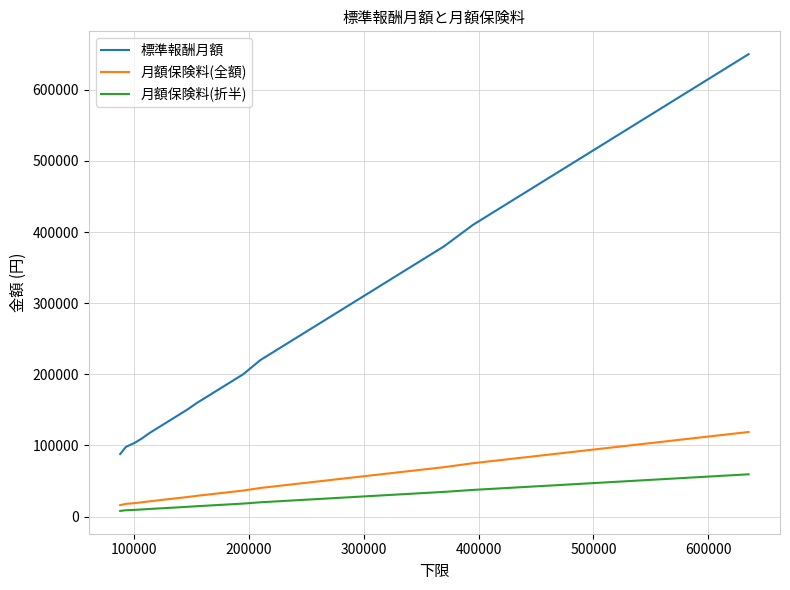

What are all the series names shown in the legend?

標準報酬月額, 月額保険料(全額), 月額保険料(折半)